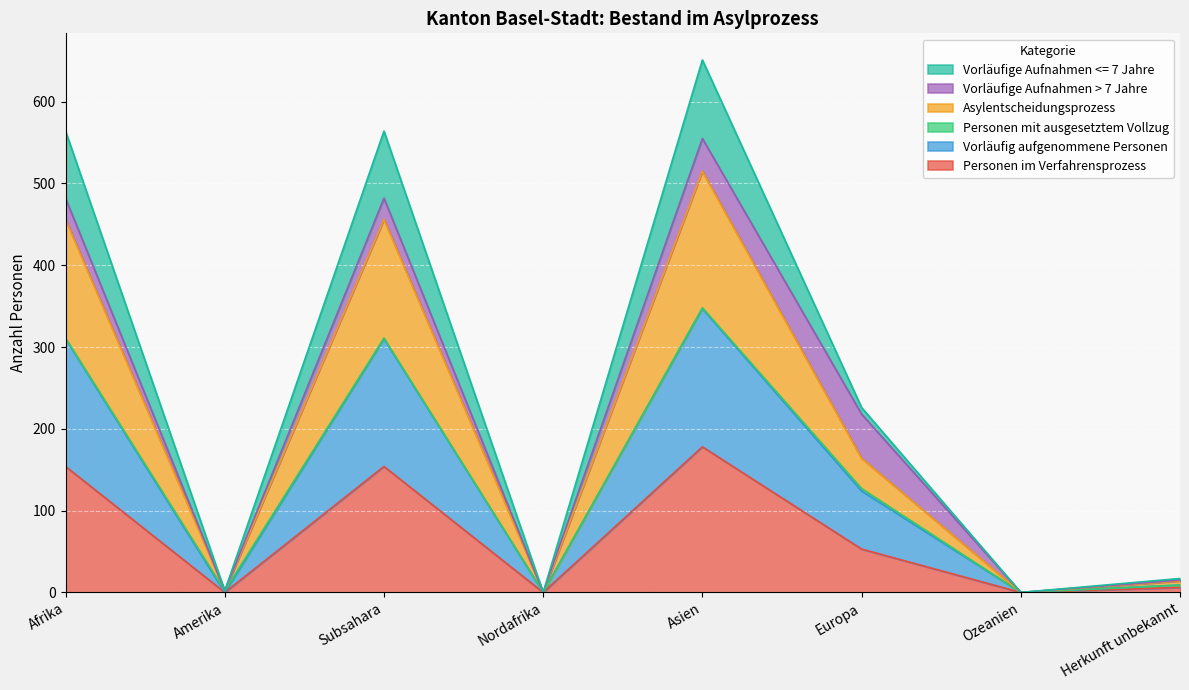

Where is Personen im Verfahrensprozess nearest to the value 89?

Europa